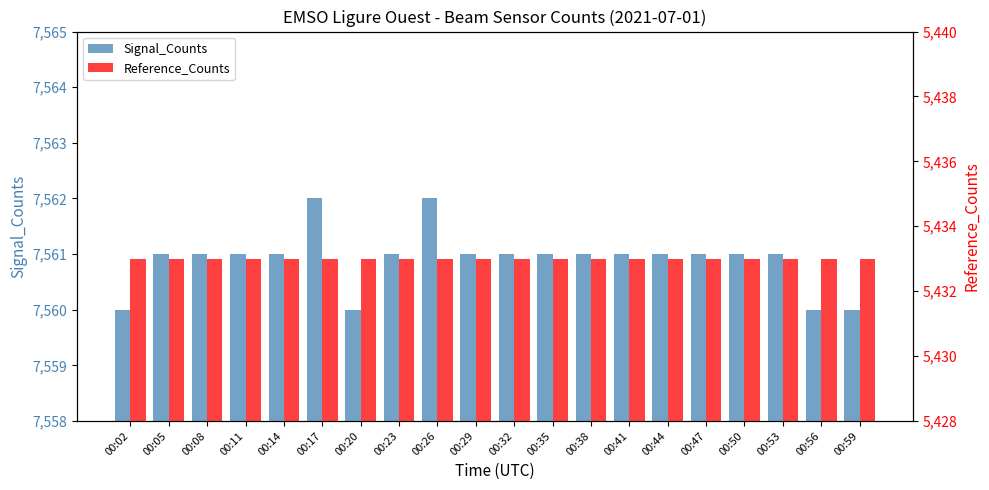

How many values in the Signal_Counts series exceed 7561?

2